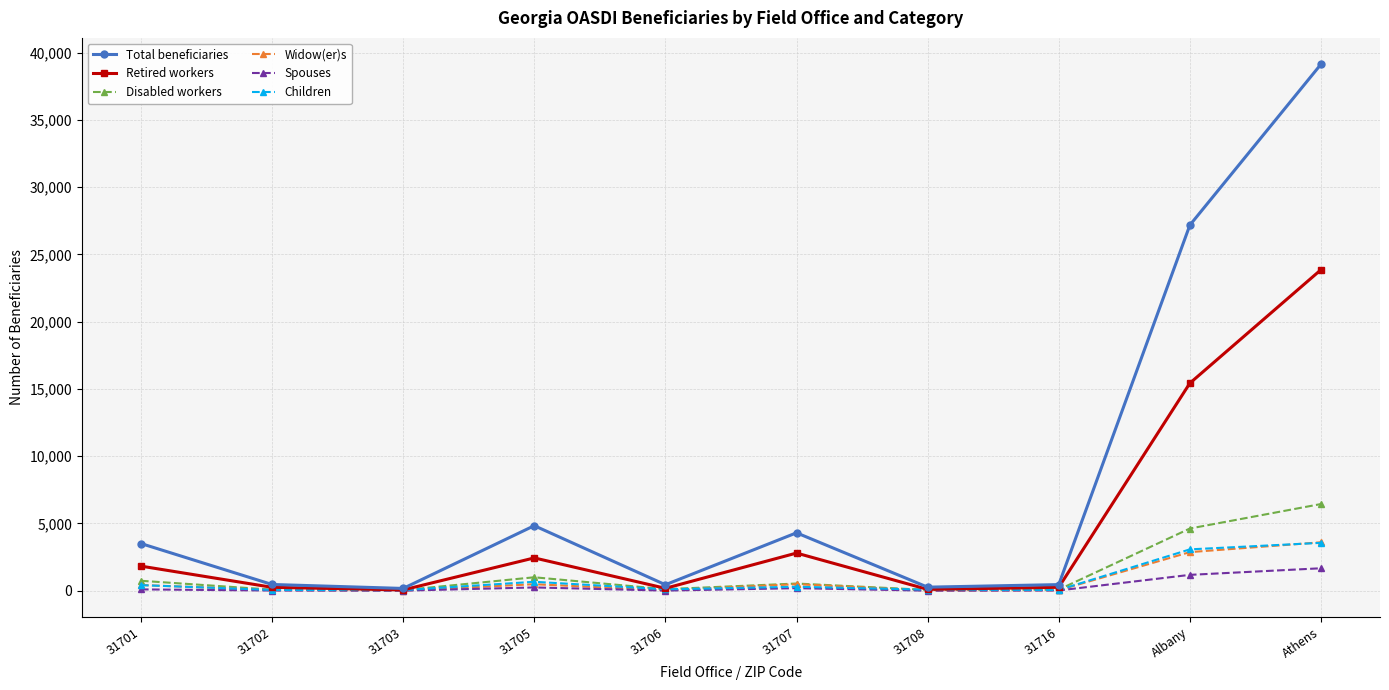

Where is Retired workers nearest to the value 11962?

Albany